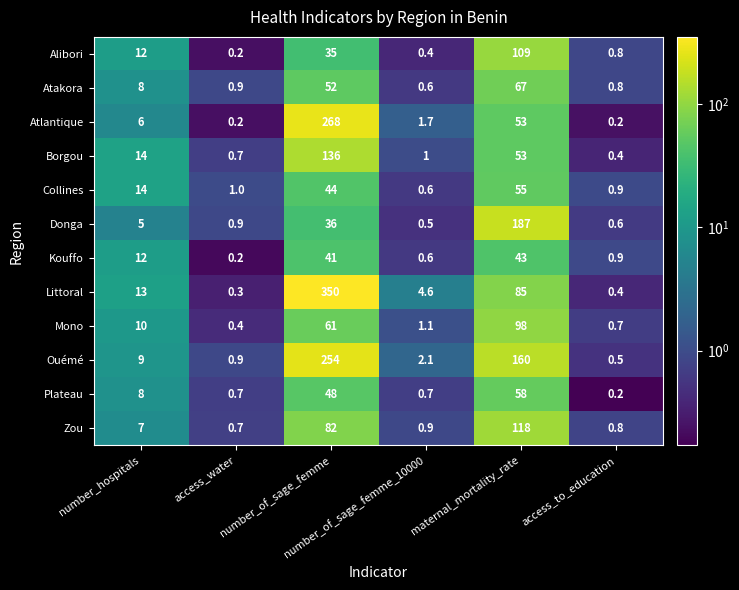

What is the difference between the second highest and second lowest values in the Plateau series?

47.3